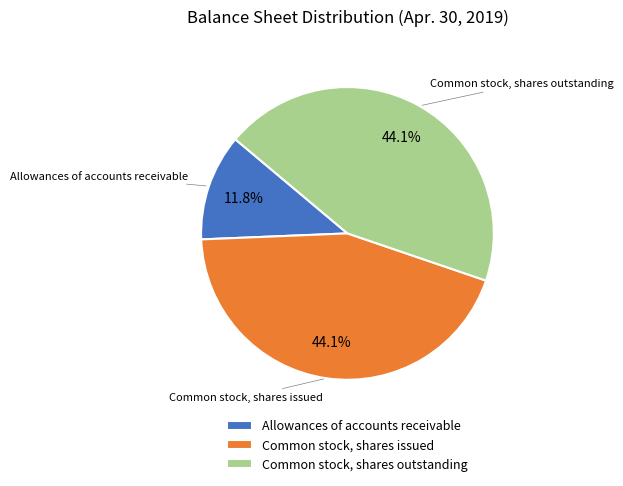

To the nearest percent, what is the difference between the largest and smallest slice percentages?

32%